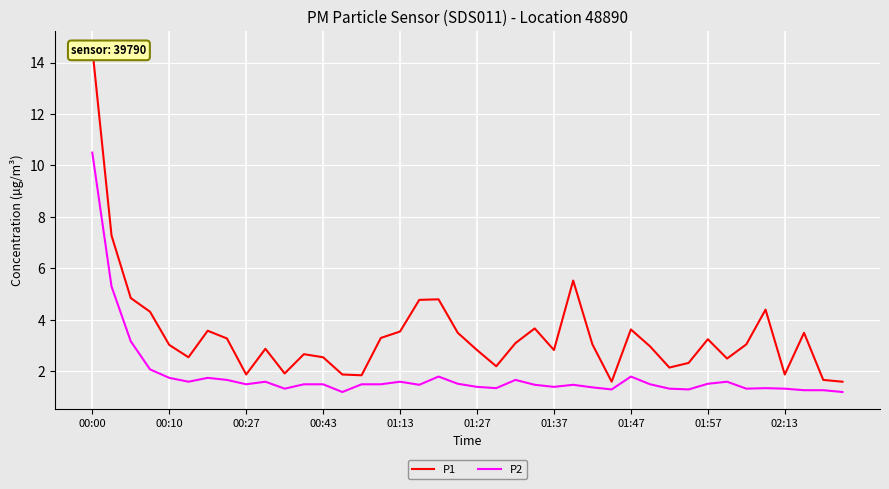

What are all the series names shown in the legend?

P1, P2